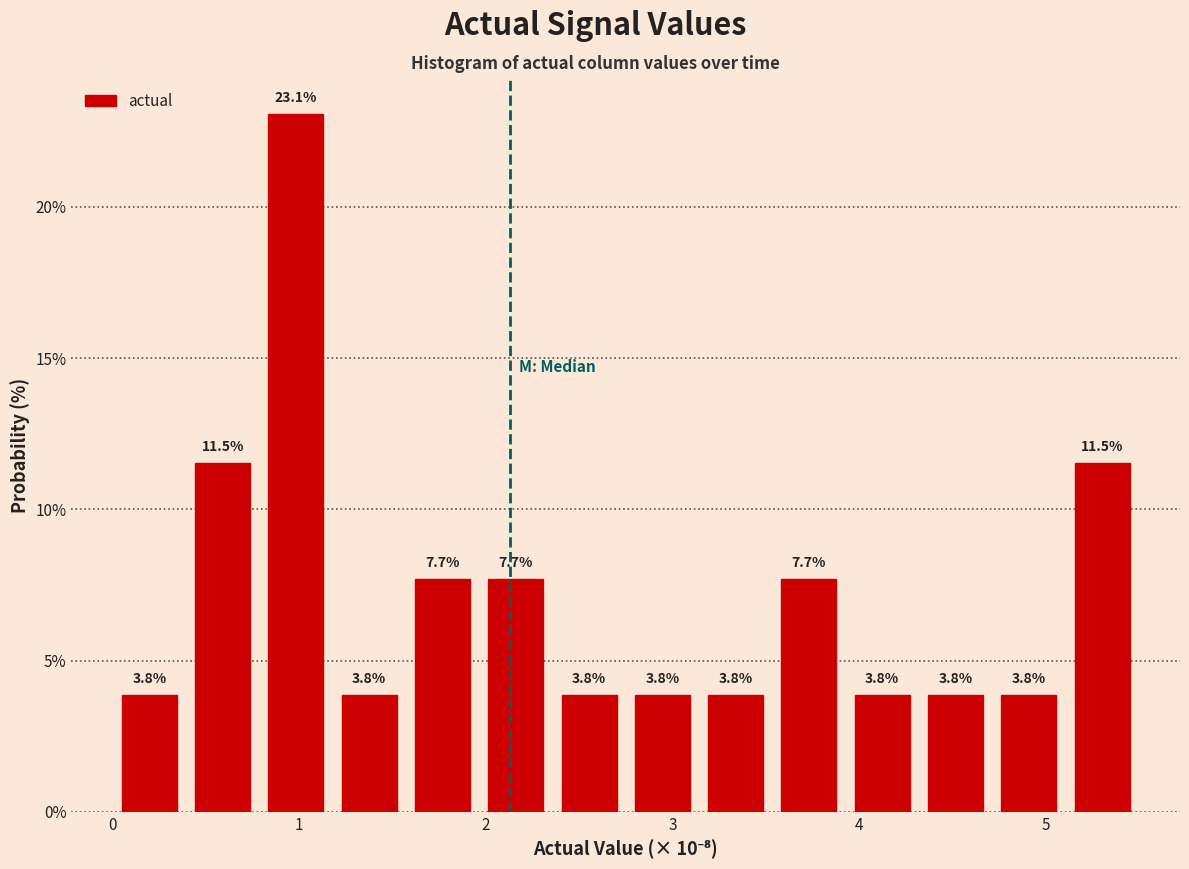

Read against the x-axis, roughly where is the centre of the tallest bar?

1.0